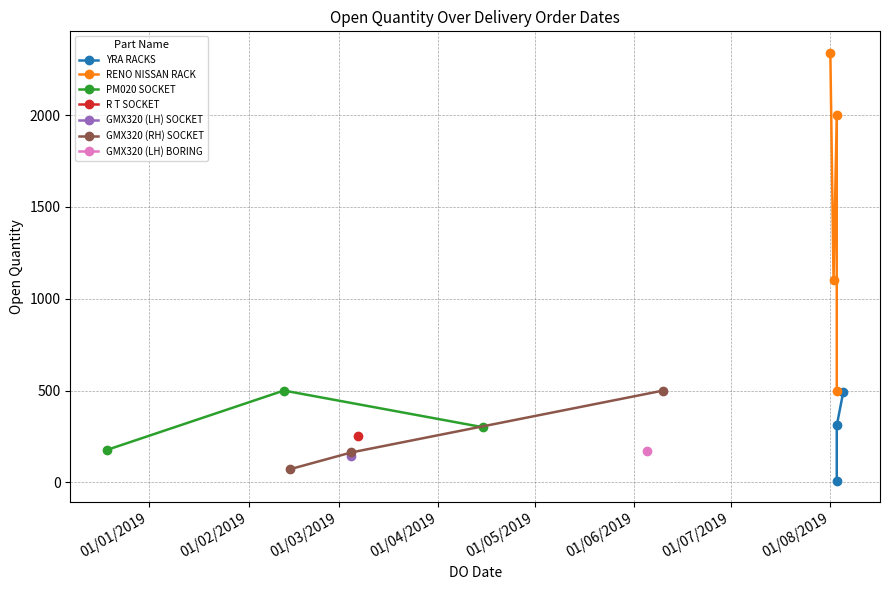

Rank the categories by value from highest to lowest.

01/08/2019, 03/08/2019, 02/08/2019, 12/02/2019, 10/06/2019, 03/08/2019, 05/08/2019, 03/08/2019, 15/04/2019, 07/03/2019, 19/12/2018, 05/06/2019, 05/03/2019, 05/03/2019, 14/02/2019, 03/08/2019